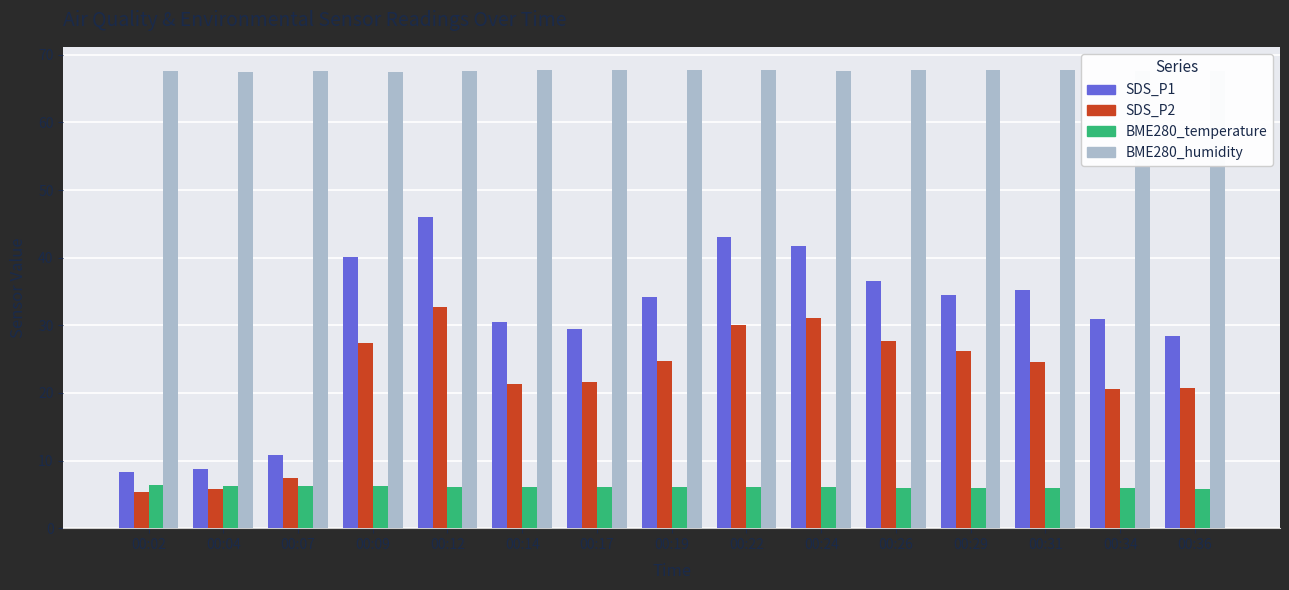

List the series in order of their peak value, highest first.

BME280_humidity, SDS_P1, SDS_P2, BME280_temperature